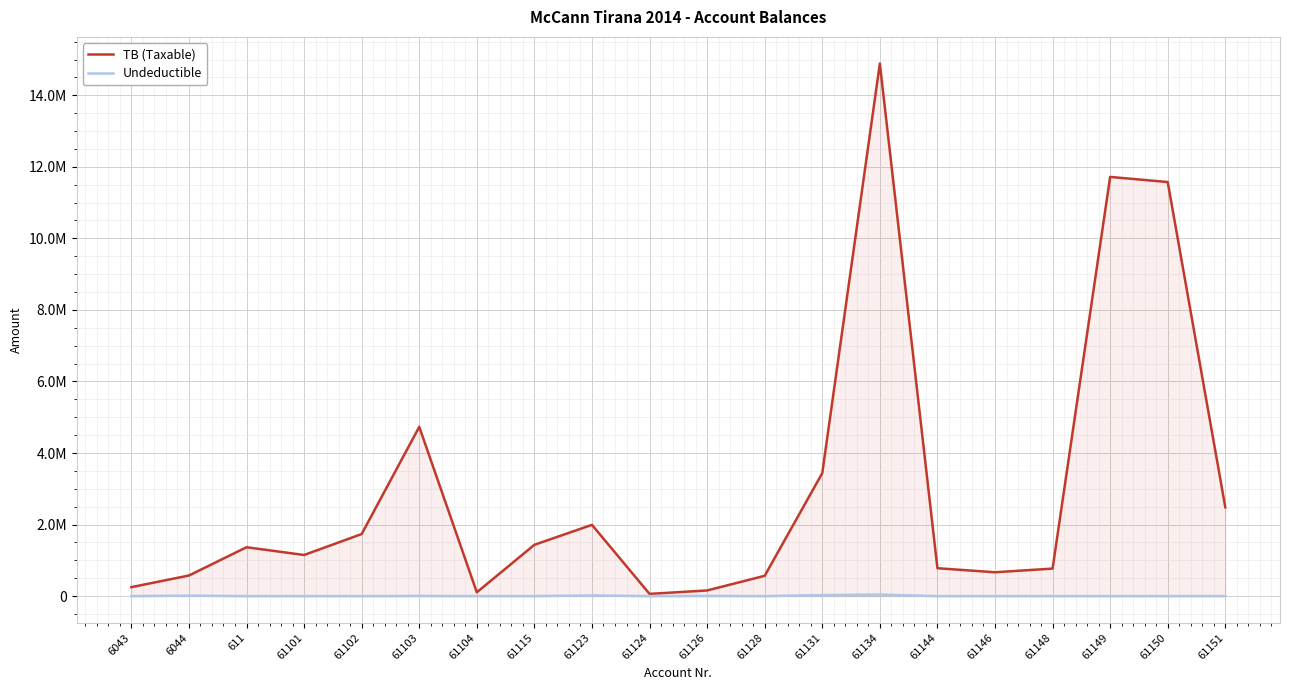

True or false: Undeductible and TB (Taxable) cross at least once.

False